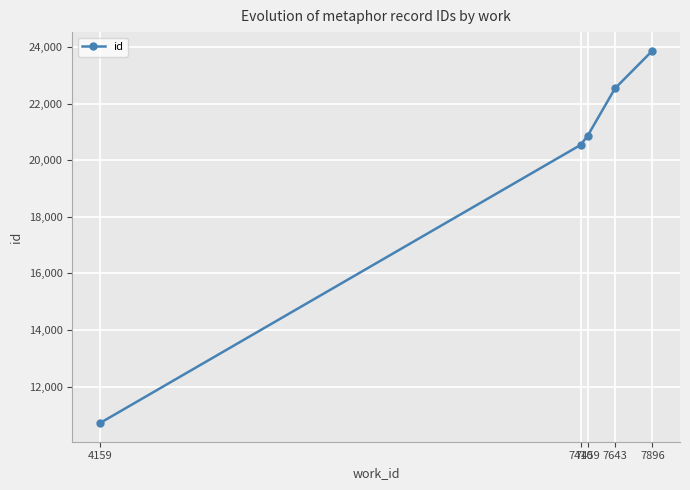

What is the difference between the second highest and second lowest values?

1999